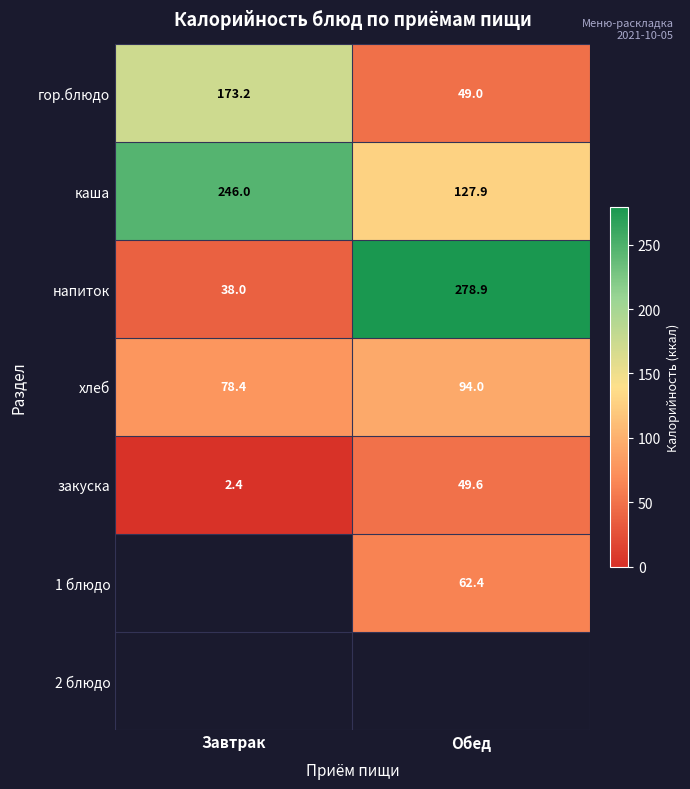

What is the minimum value shown in the chart?

2.4